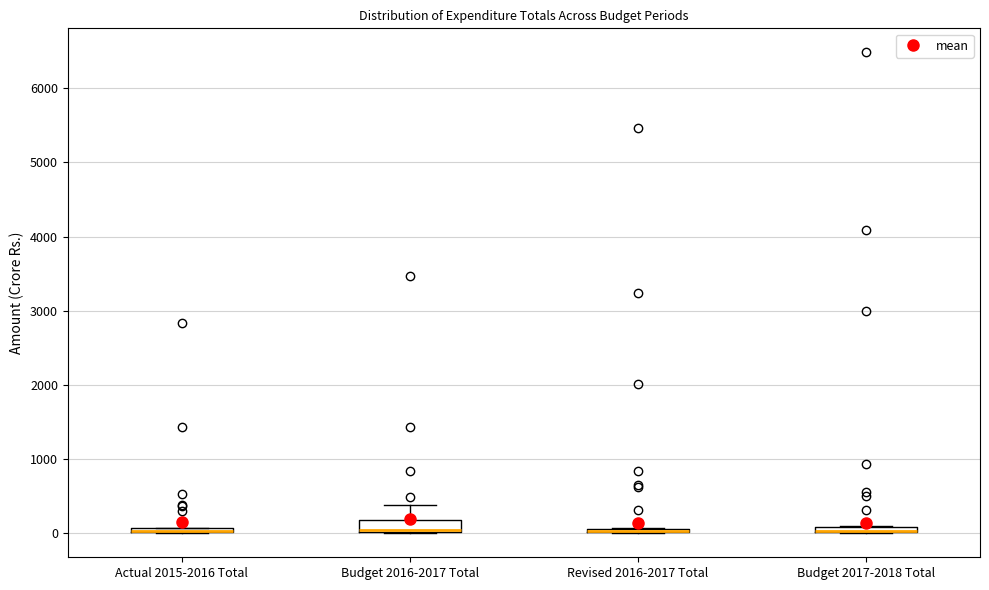

Where is the lower edge of the box for Actual 2015-2016 Total on the y-axis? The values are not printed on the chart, so give them approximately, as read against the axis.

0